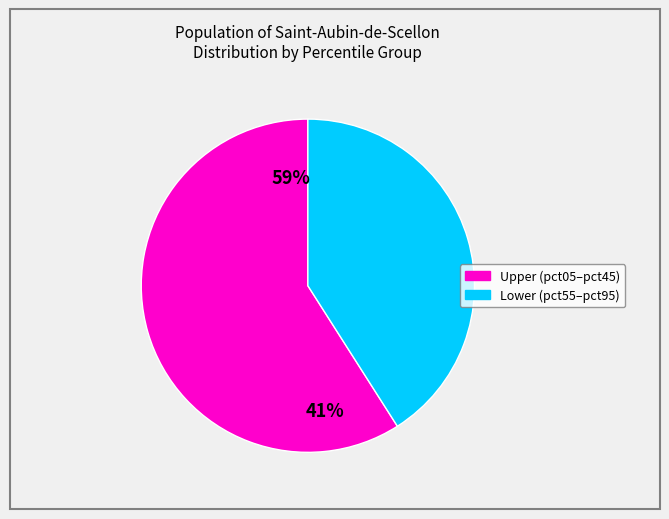

True or false: pct55 accounts for 23% of the total.

False